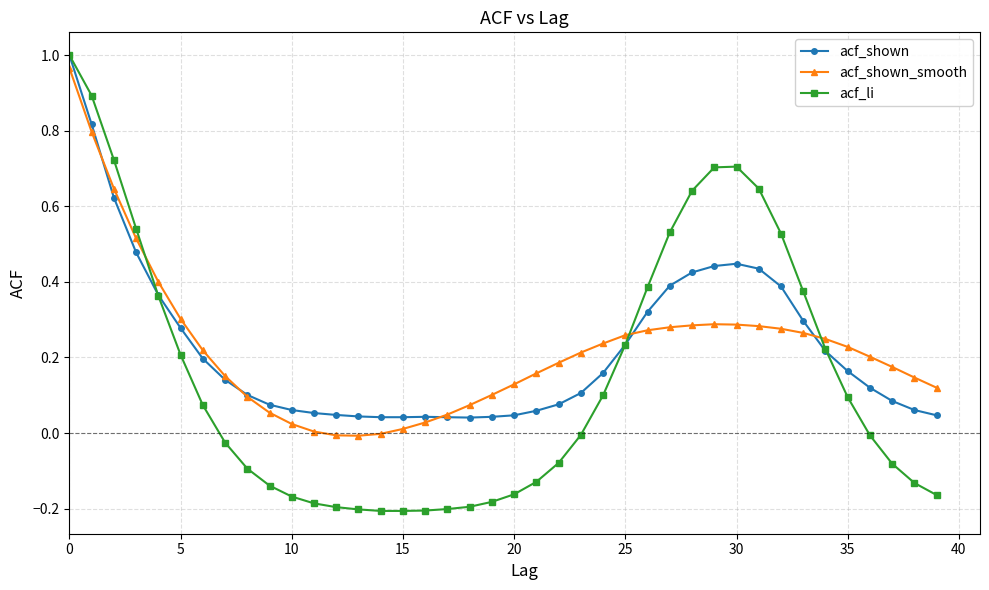

What is the difference between the second highest and minimum values in the acf_li series?

1.1